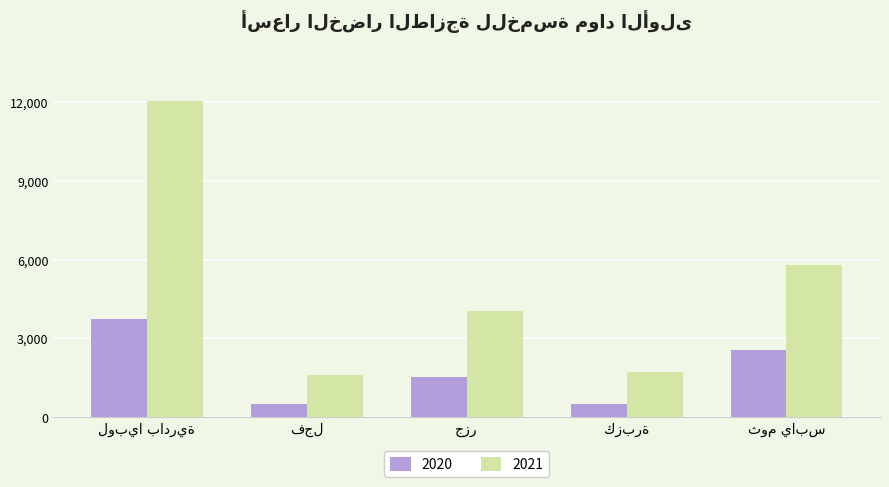

What is the difference between the maximum and minimum values in the 2020 series?

3253.8